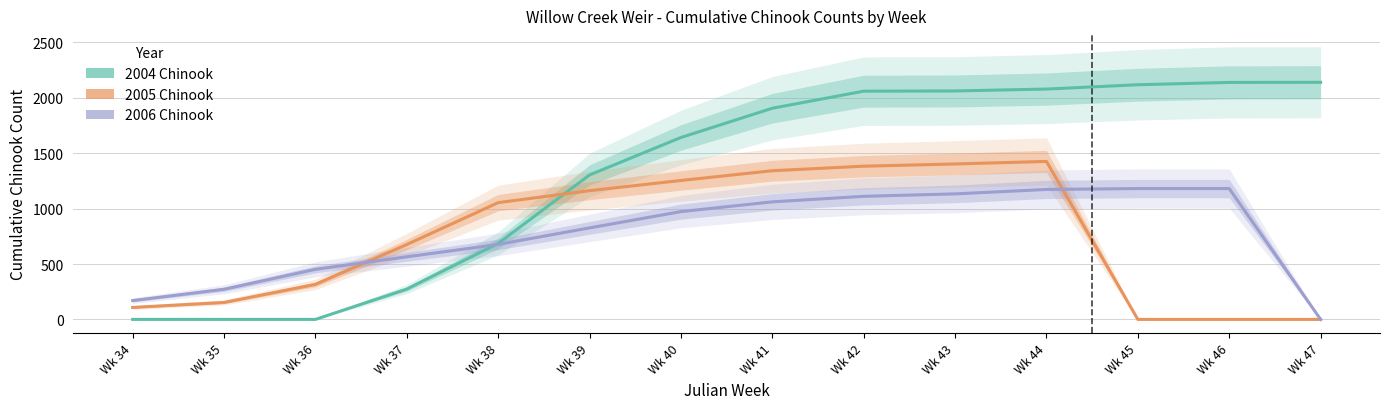

At which label does 2004 Chinook first exceed 1906?

Wk 42